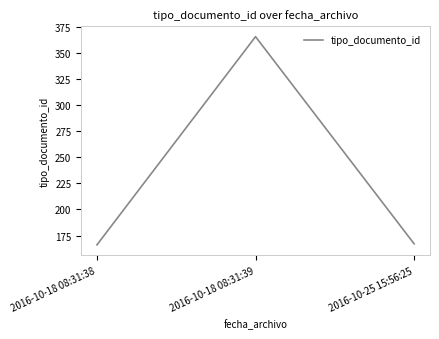

Approximately how many times larger is the value at 2016-10-25 15:56:25 compared to 2016-10-18 08:31:38?

1.0